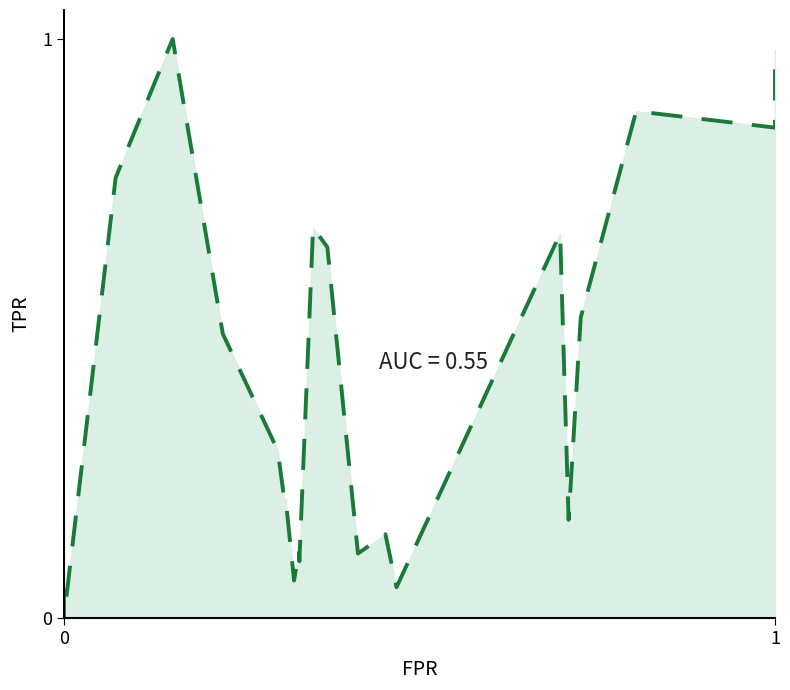

What is the sum of all values?

9.0